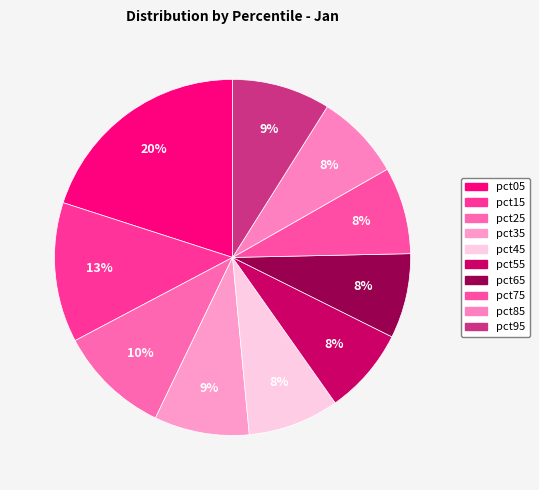

Does pct45 represent more than half of the total?

No